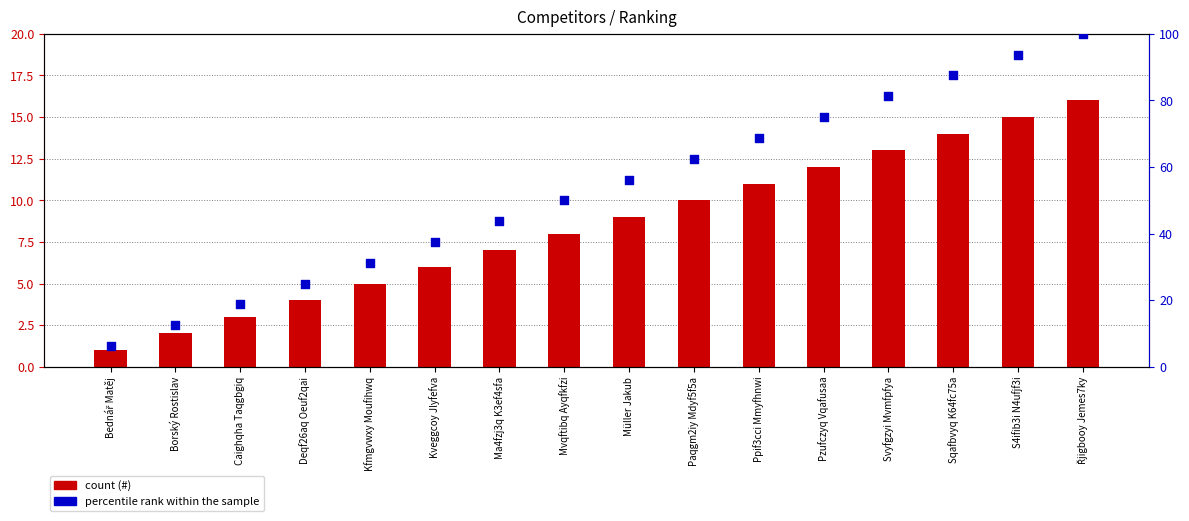

At how many categories does at least one series exceed 47?

9